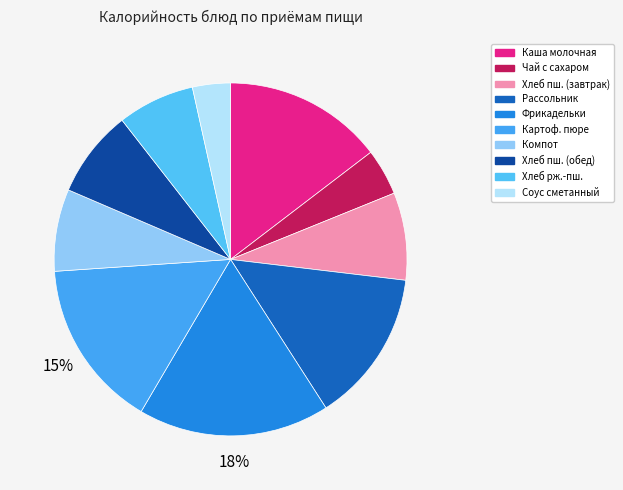

What is the largest slice in the pie chart?

Фрикадельки